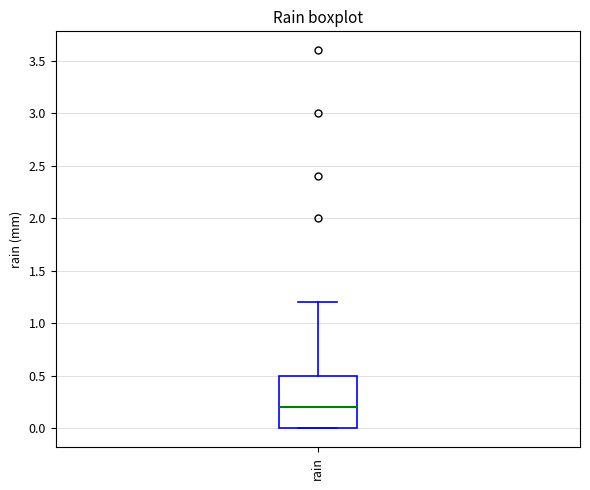

Where is the lower edge of the box for rain on the y-axis? The values are not printed on the chart, so give them approximately, as read against the axis.

0.0